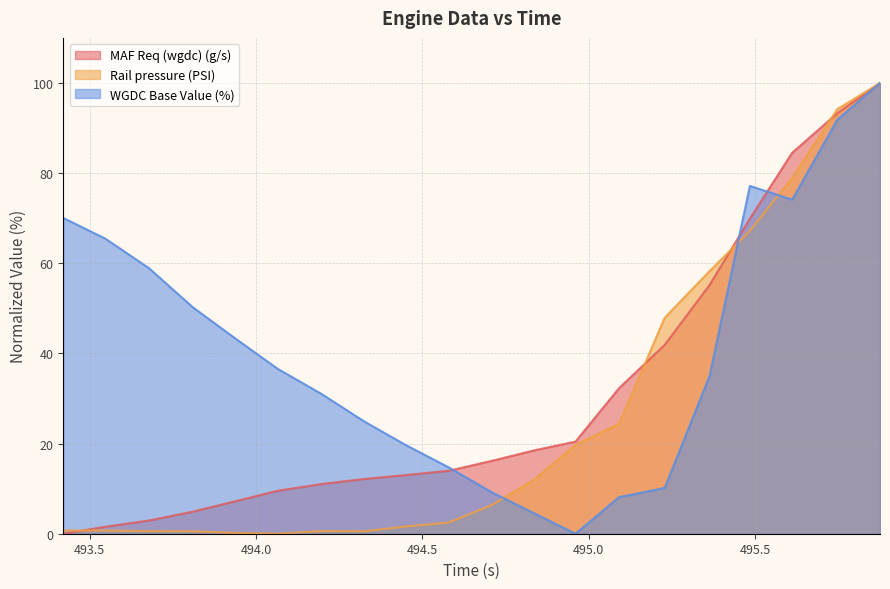

Between which two adjacent categories do WGDC Base Value (%) and Rail pressure (PSI) first intersect?

494.71 and 494.835